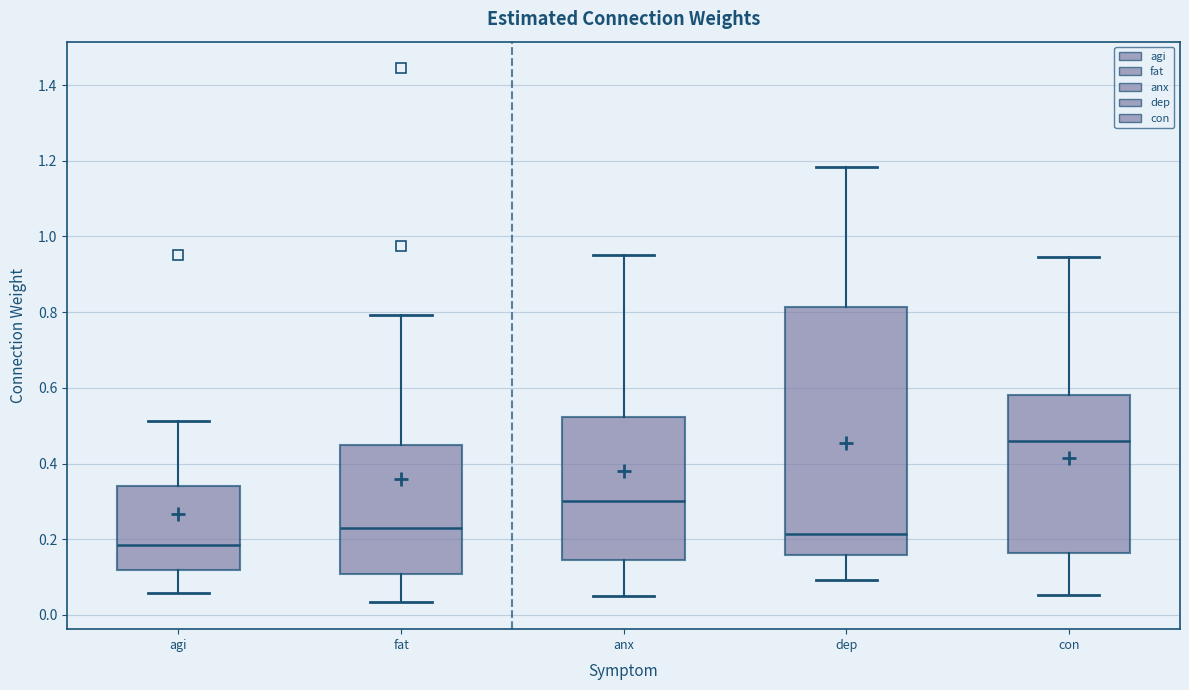

Which box is the tallest, from its lower edge to its upper edge?

dep